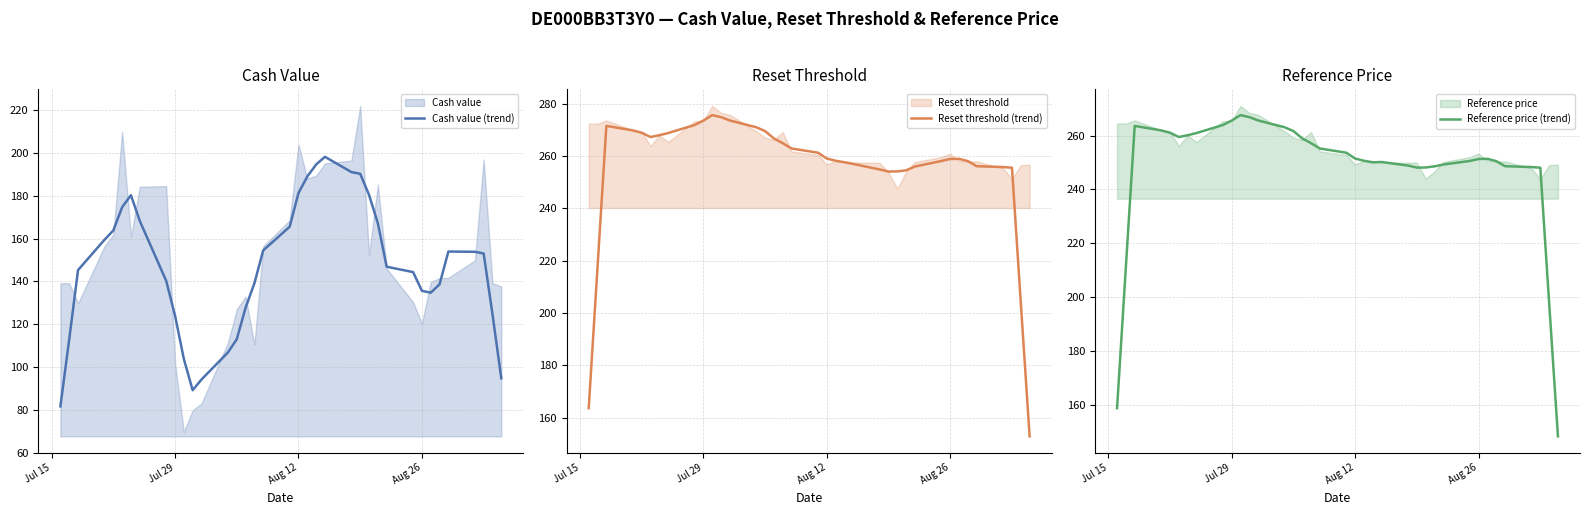

How many lines are shown in the chart?

3